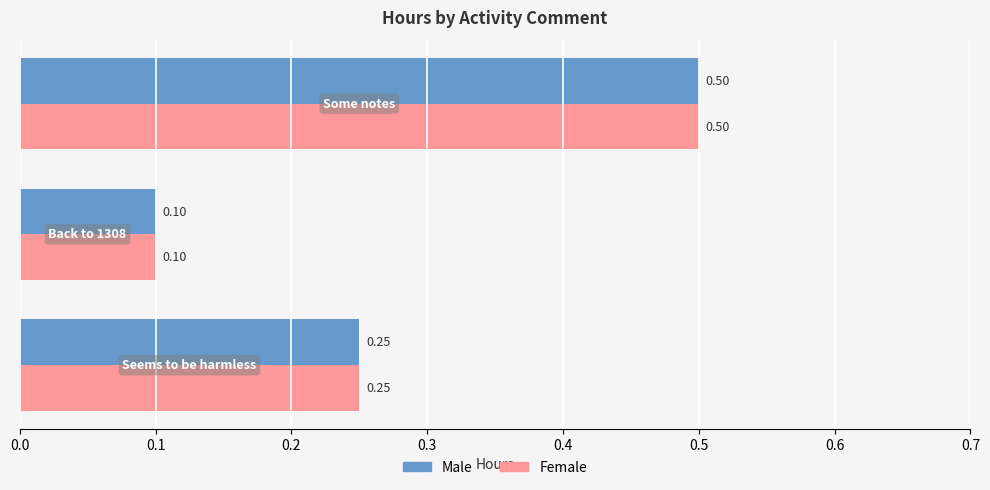

At how many categories does at least one series exceed 0?

3